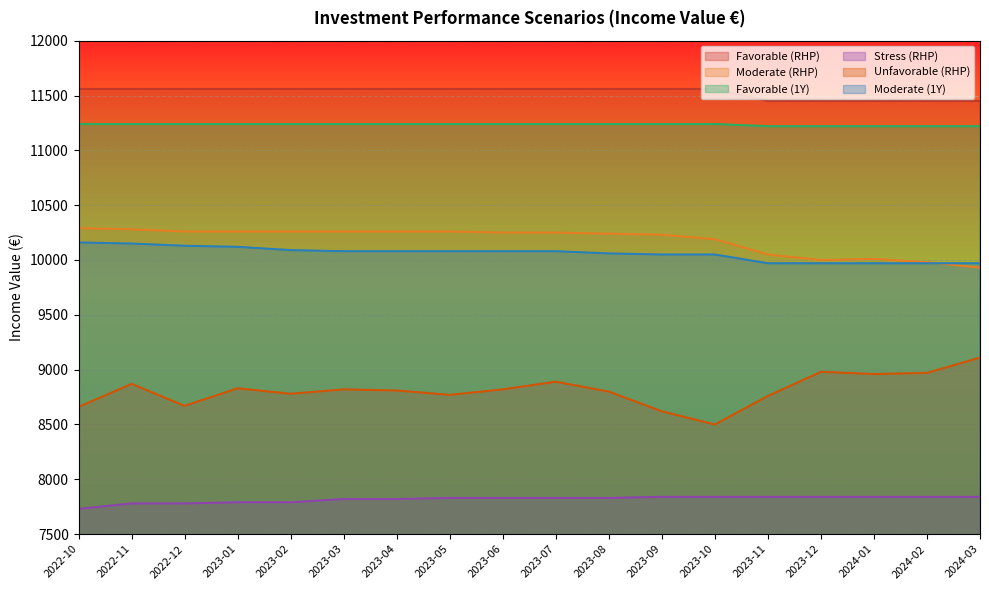

Reading left to right, extract all data points from this chart.

Favorable (RHP): 11560	11560	11560	11560	11560	11560	11560	11560	11560	11560	11560	11560	11560	11450	11450	11450	11450	11450
Moderate (RHP): 10290	10280	10260	10260	10260	10260	10260	10260	10250	10250	10240	10230	10190	10050	10000	10010	9980	9930
Favorable (1Y): 11240	11240	11240	11240	11240	11240	11240	11240	11240	11240	11240	11240	11240	11220	11220	11220	11220	11220
Stress (RHP): 7730	7780	7780	7790	7790	7820	7820	7830	7830	7830	7830	7840	7840	7840	7840	7840	7840	7840
Unfavorable (RHP): 8660	8870	8670	8830	8780	8820	8810	8770	8820	8890	8800	8620	8500	8760	8980	8960	8970	9110
Moderate (1Y): 10160	10150	10130	10120	10090	10080	10080	10080	10080	10080	10060	10050	10050	9970	9970	9970	9970	9970